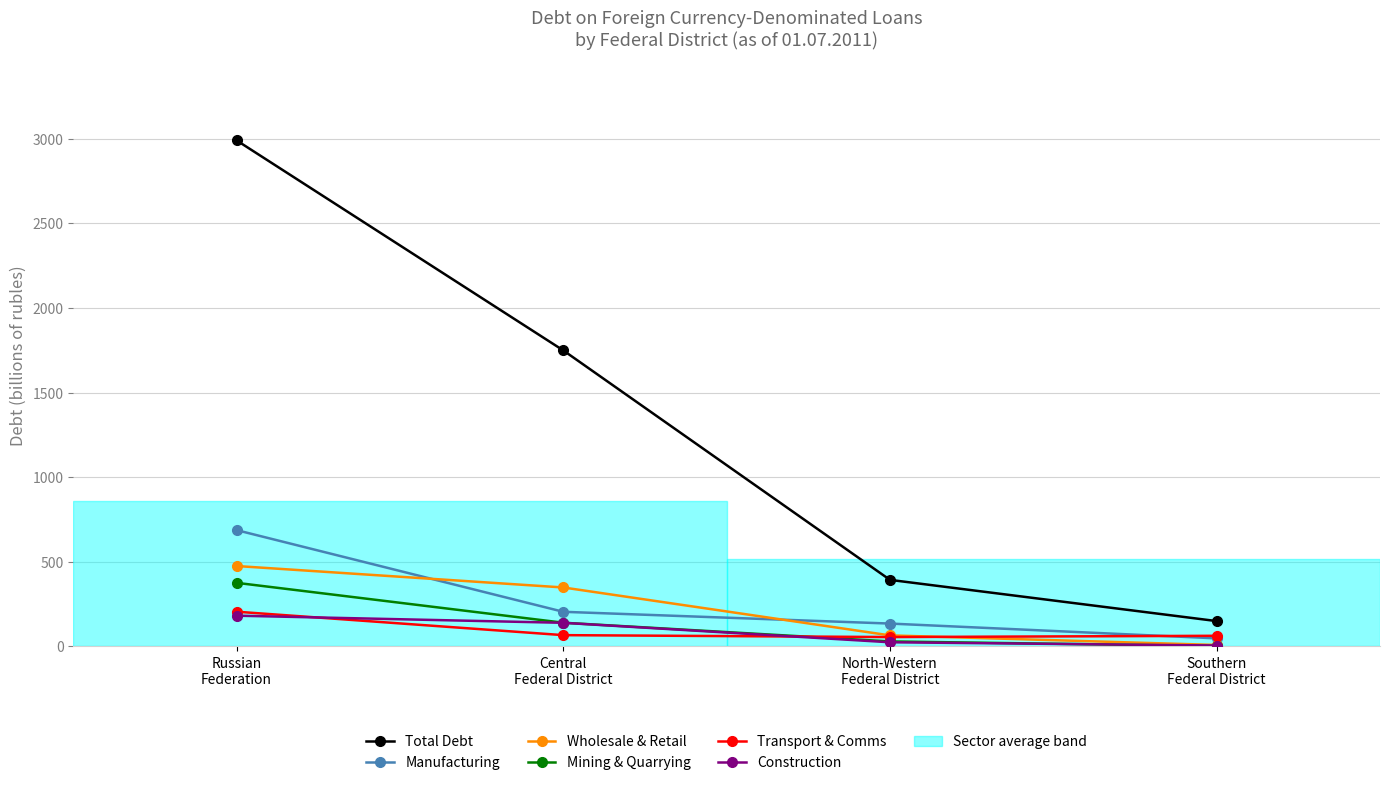

True or false: Wholesale & Retail and Total Debt intersect in this chart.

False